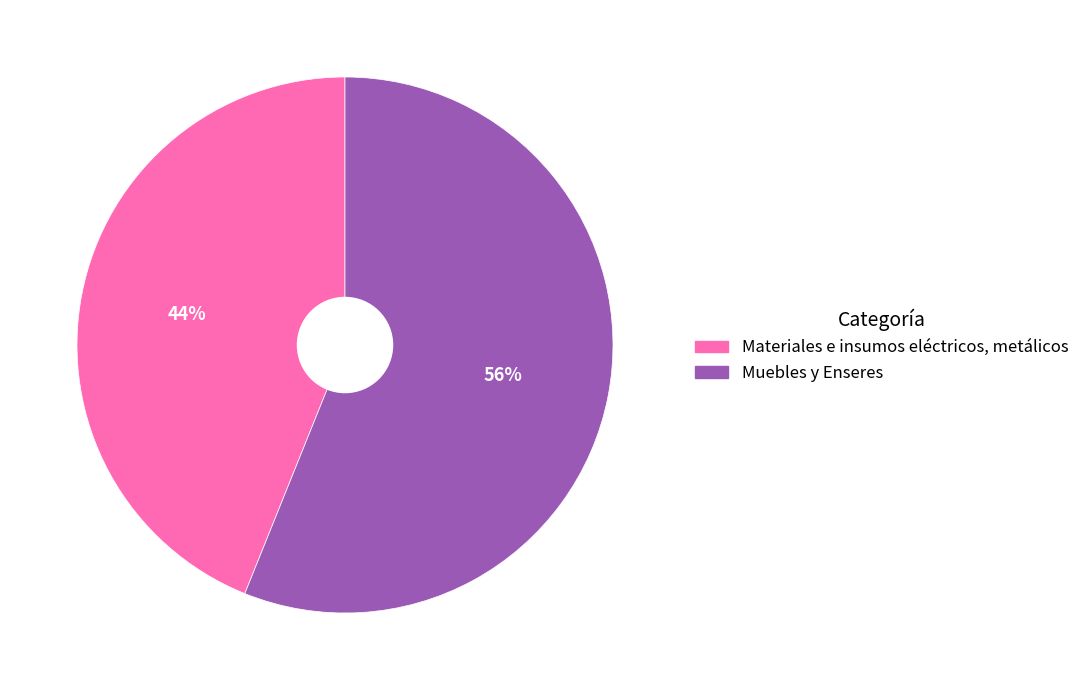

To the nearest percent, what portion does Materiales e insumos eléctricos, metálicos represent?

44%